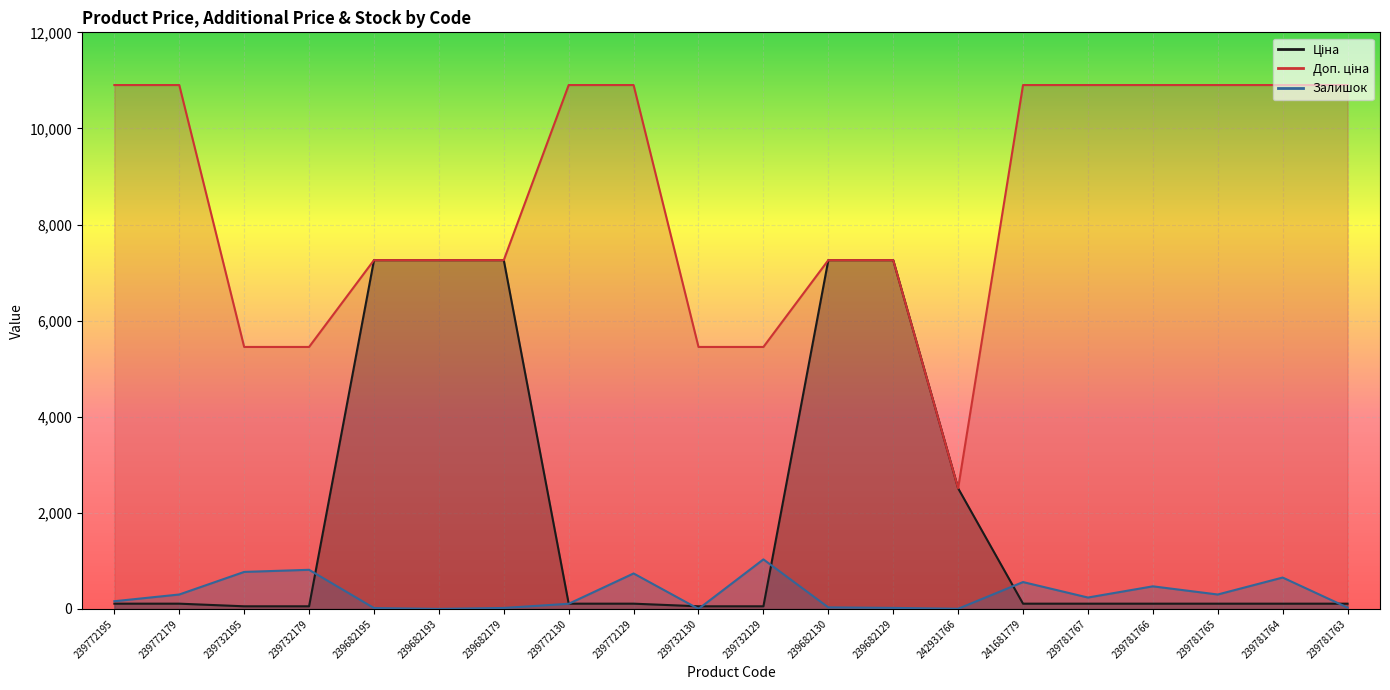

Reading right to left, extract all data points from this chart.

Ціна: 239781763=109.0	239781764=109.0	239781765=109.0	239781766=109.0	239781767=109.0	241681779=109.0	242931766=2510.7	239682129=7258.9	239682130=7258.9	239732129=54.5	239732130=54.5	239772129=109.0	239772130=109.0	239682179=7258.9	239682193=7258.9	239682195=7258.9	239732179=54.5	239732195=54.5	239772179=109.0	239772195=109.0
Доп. ціна: 239781763=10903.0	239781764=10903.0	239781765=10903.0	239781766=10903.0	239781767=10903.0	241681779=10903.0	242931766=2511.0	239682129=7258.9	239682130=7258.9	239732129=5452.0	239732130=5452.0	239772129=10903.0	239772130=10903.0	239682179=7258.9	239682193=7258.9	239682195=7258.9	239732179=5452.0	239732195=5452.0	239772179=10903.0	239772195=10903.0
Залишок: 239781763=28.0	239781764=653.0	239781765=300.0	239781766=470.0	239781767=237.0	241681779=559.0	242931766=3.0	239682129=21.0	239682130=32.0	239732129=1031.0	239732130=0.0	239772129=738.0	239772130=107.0	239682179=20.0	239682193=0.0	239682195=18.0	239732179=814.0	239732195=770.0	239772179=300.0	239772195=160.0